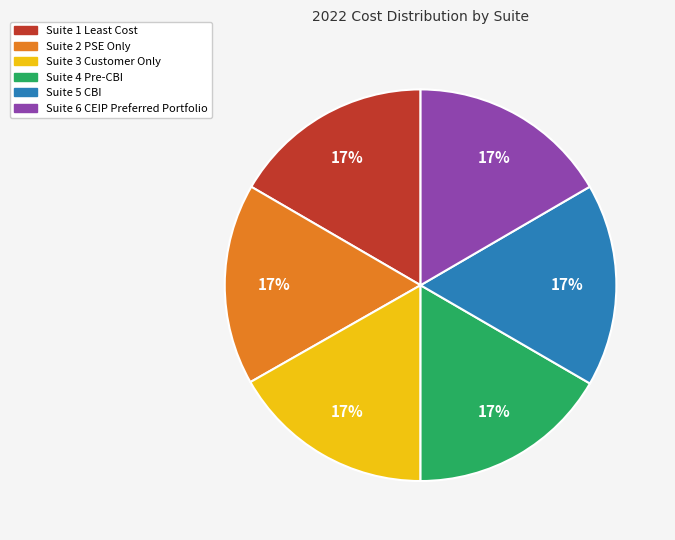

To the nearest percent, what is the average slice percentage?

17%